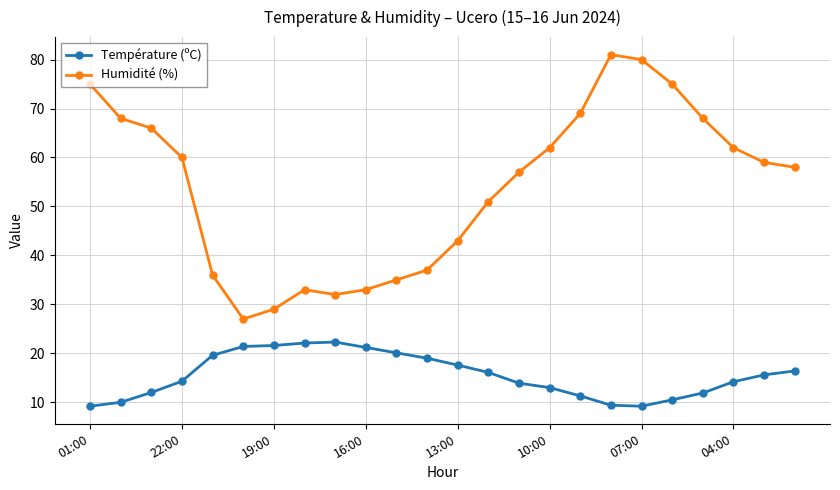

Which series has the largest total across all categories?

Humidité (%)